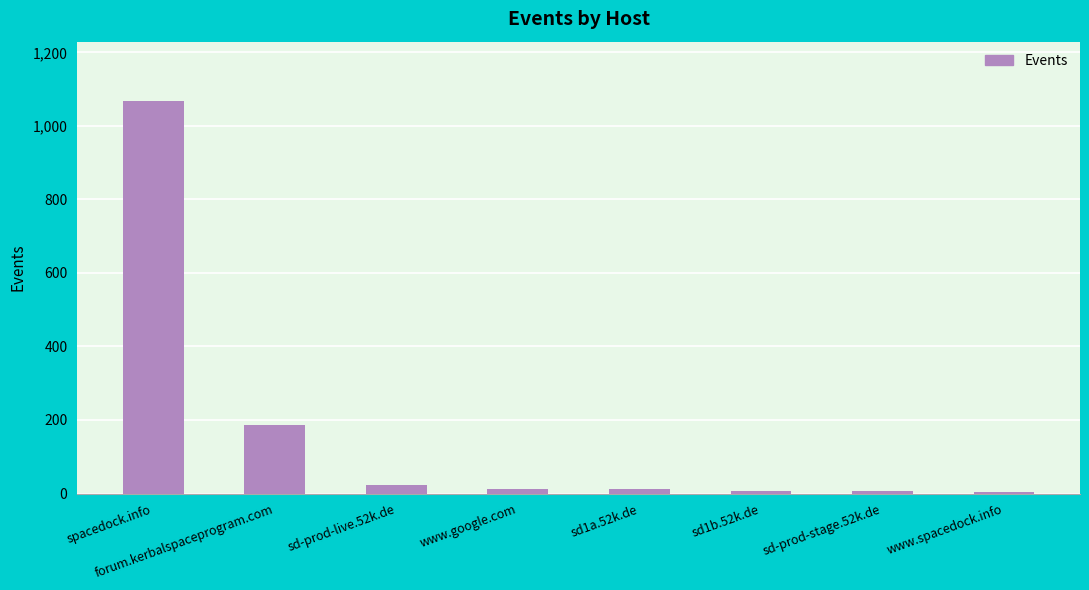

The value at forum.kerbalspaceprogram.com is 186. True or false?

True